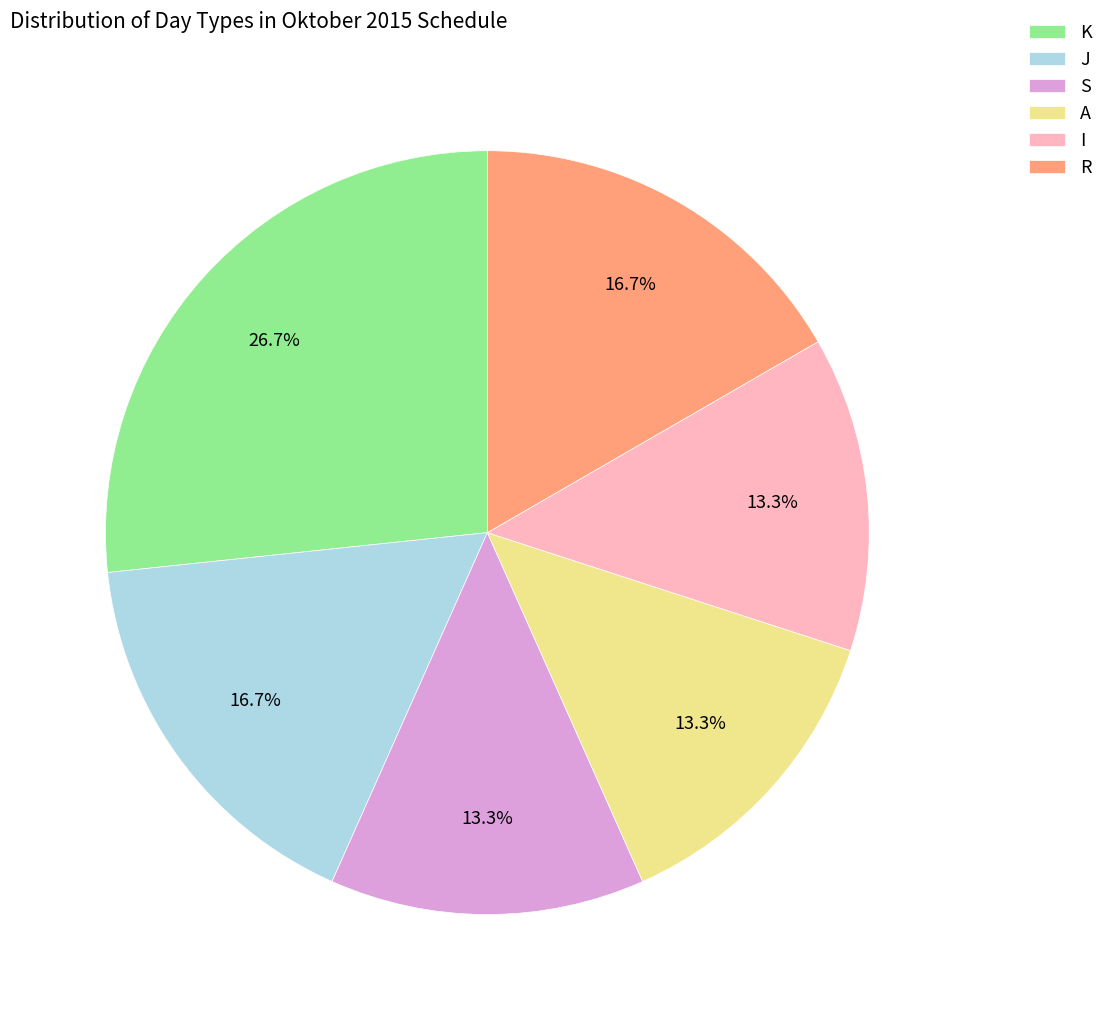

Is the sum of R and J greater than half?

No